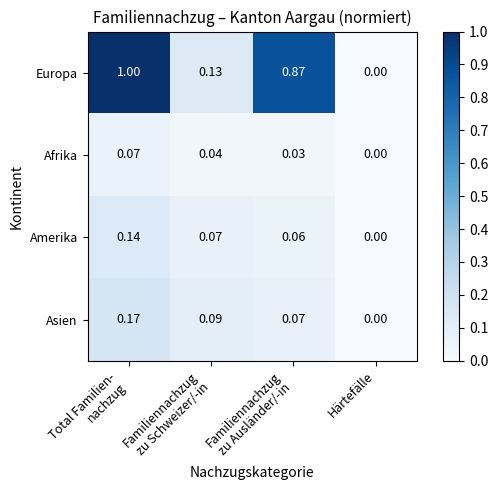

Which series has the widest spread of values?

Europa